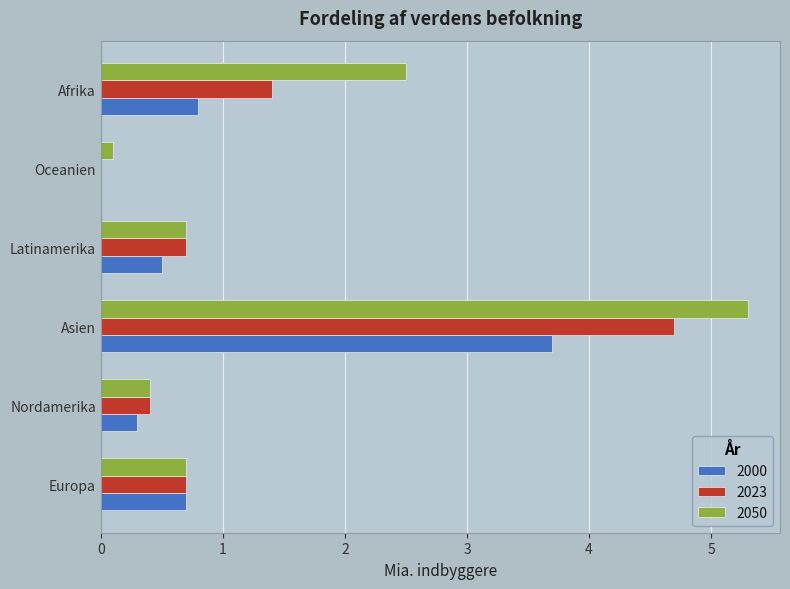

True or false: 2050 has a value of 0.7 at Latinamerika.

True